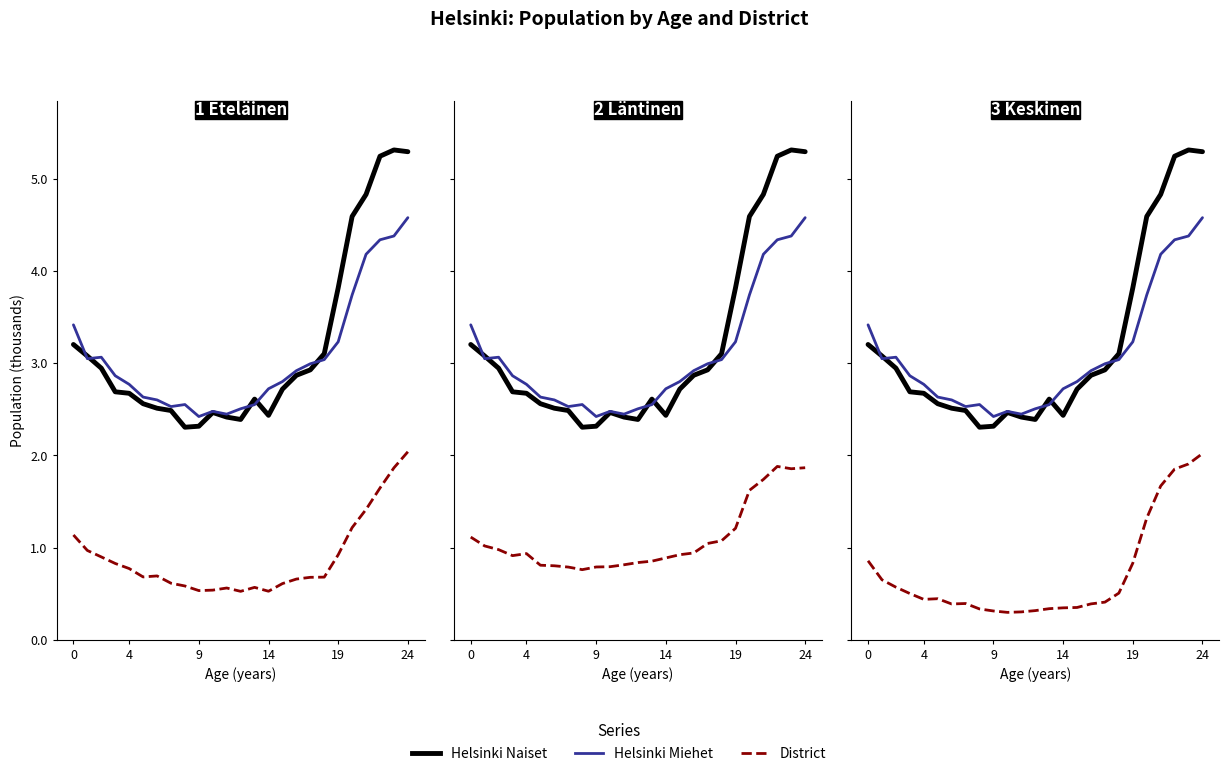

Which series has the largest total across all categories?

Helsinki Naiset